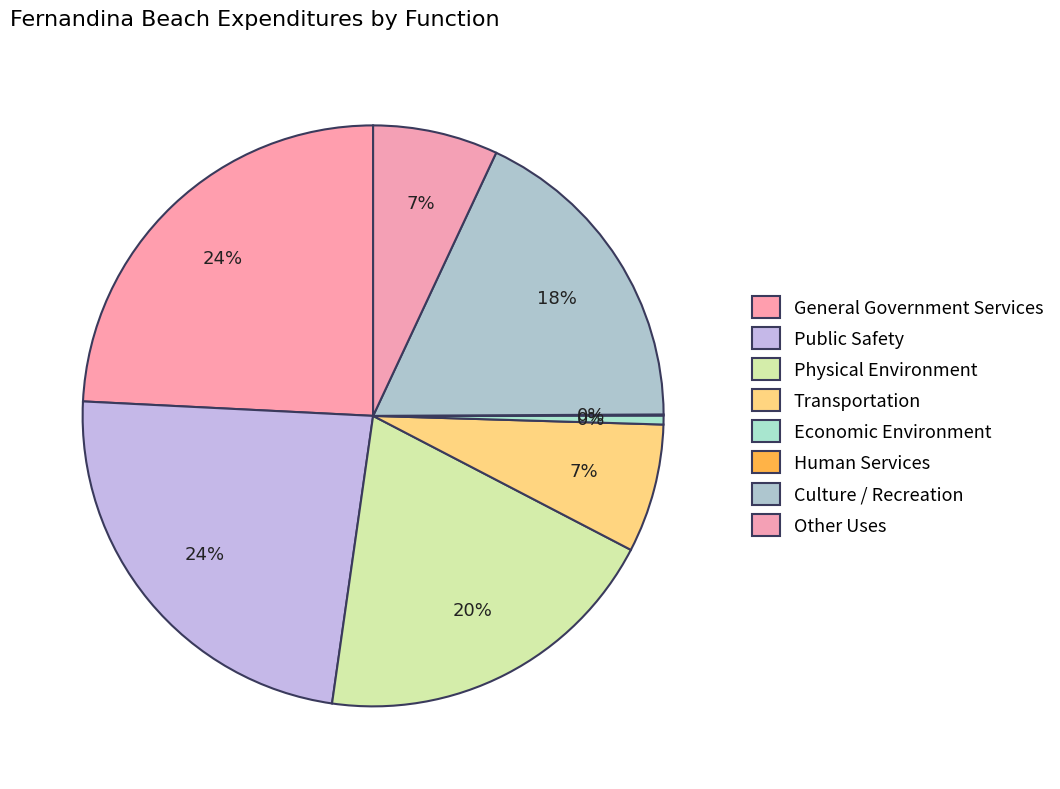

Which slice is the largest?

General Government Services